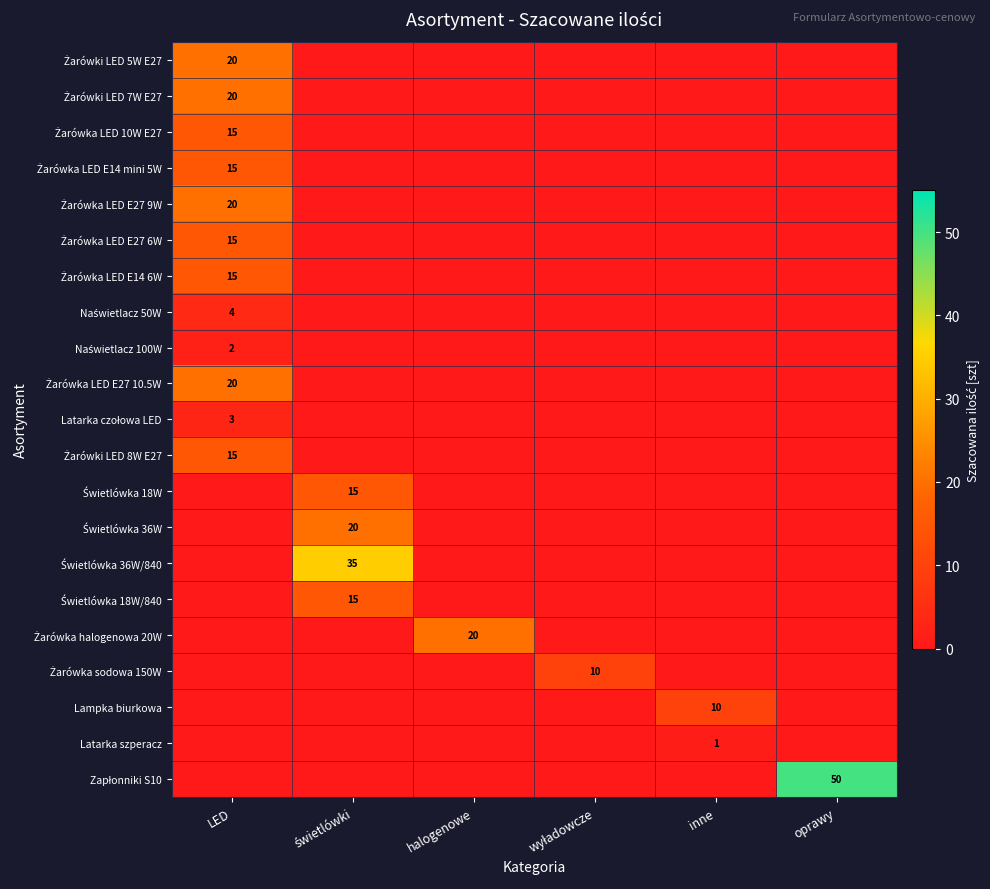

At which label is Żarówka halogenowa 20W closest to 10?

LED